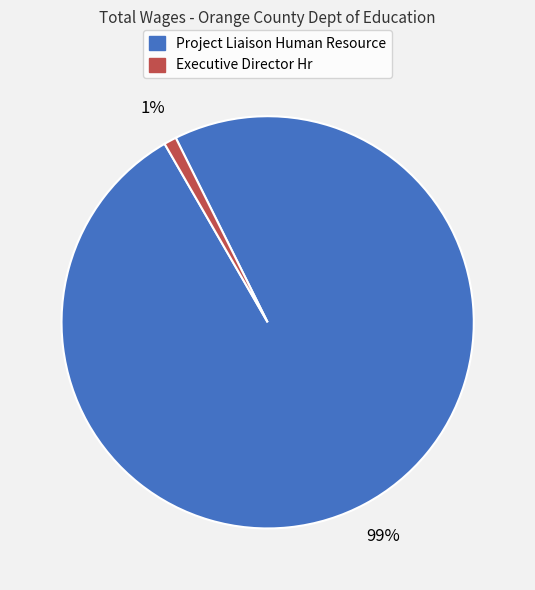

To the nearest percent, what portion does Executive Director Hr represent?

1%